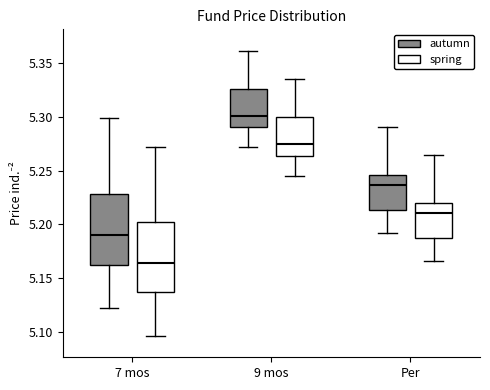

Which box's median line is the lowest?

7 mos (spring)